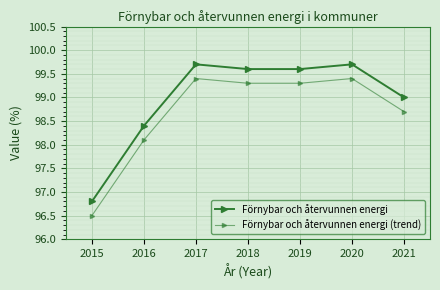

Reading left to right, extract all data points from this chart.

Förnybar och återvunnen energi: 2015=96.8	2016=98.4	2017=99.7	2018=99.6	2019=99.6	2020=99.7	2021=99.0
Förnybar och återvunnen energi (trend): 2015=96.5	2016=98.1	2017=99.4	2018=99.3	2019=99.3	2020=99.4	2021=98.7